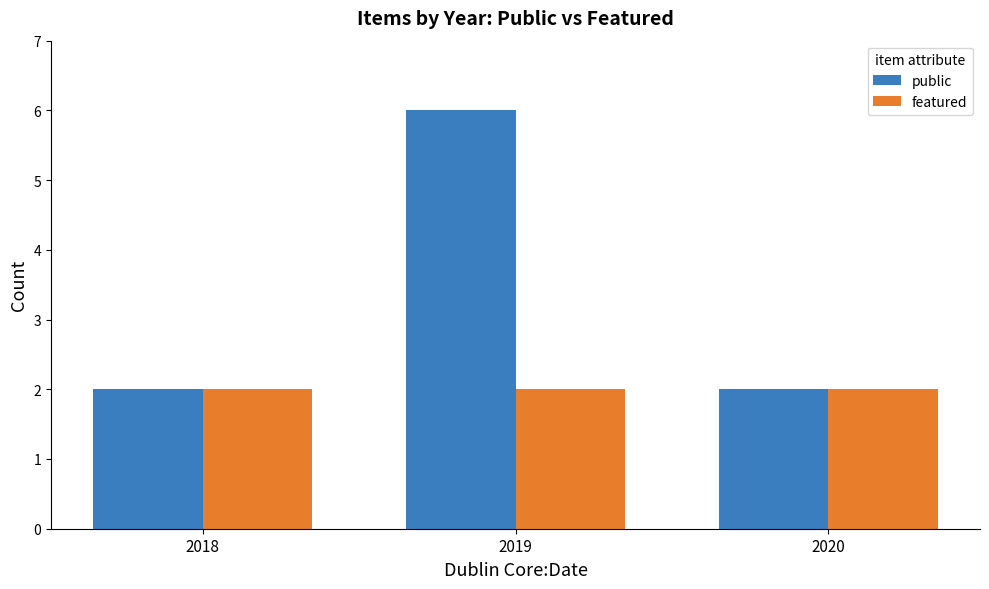

At 2019, list the series in order from smallest to largest.

featured, public